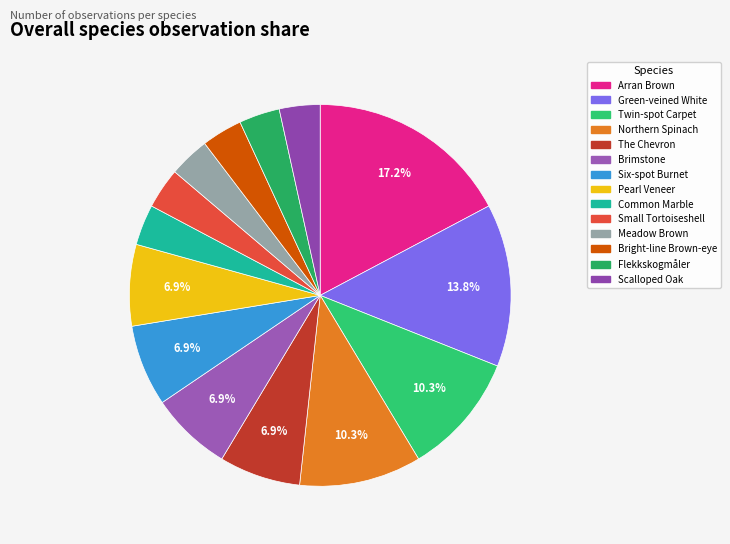

To the nearest percent, what is the combined percentage of Brimstone and Meadow Brown?

10%